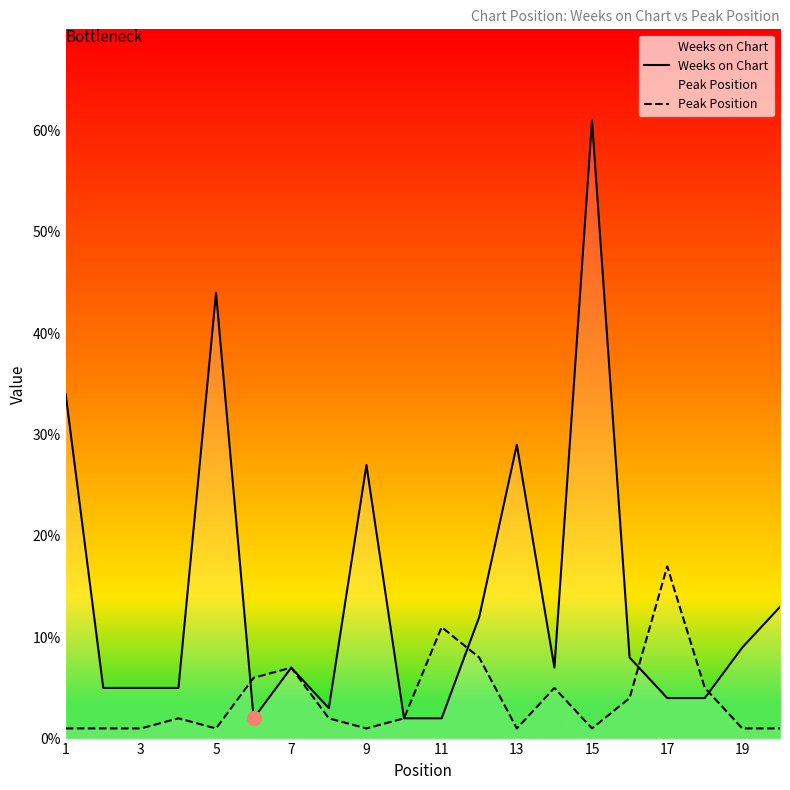

True or false: Peak Position and Weeks on Chart intersect in this chart.

True